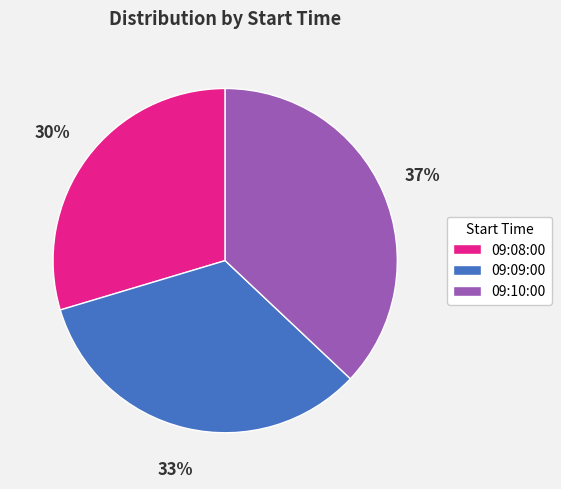

Count the number of slices in the pie.

3